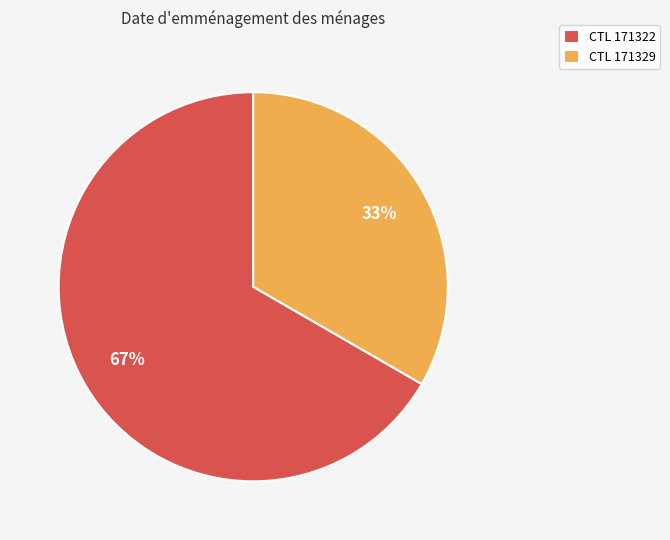

Count the number of slices in the pie.

2